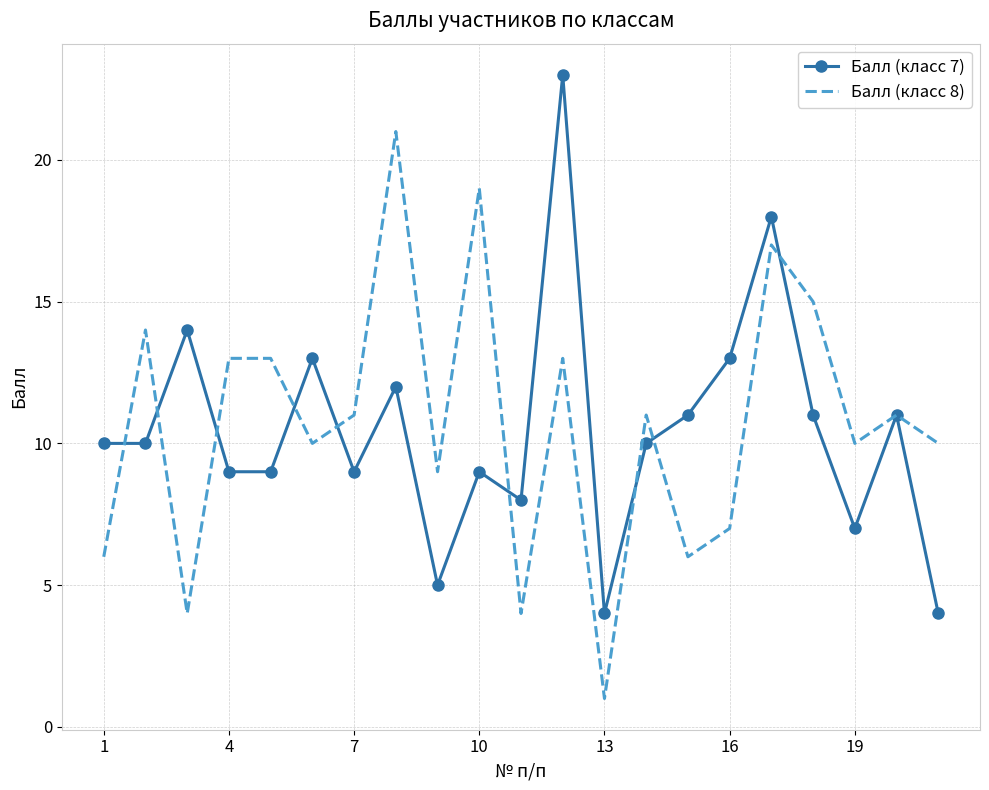

Rank the series by their maximum value, from highest to lowest.

Балл (класс 7), Балл (класс 8)